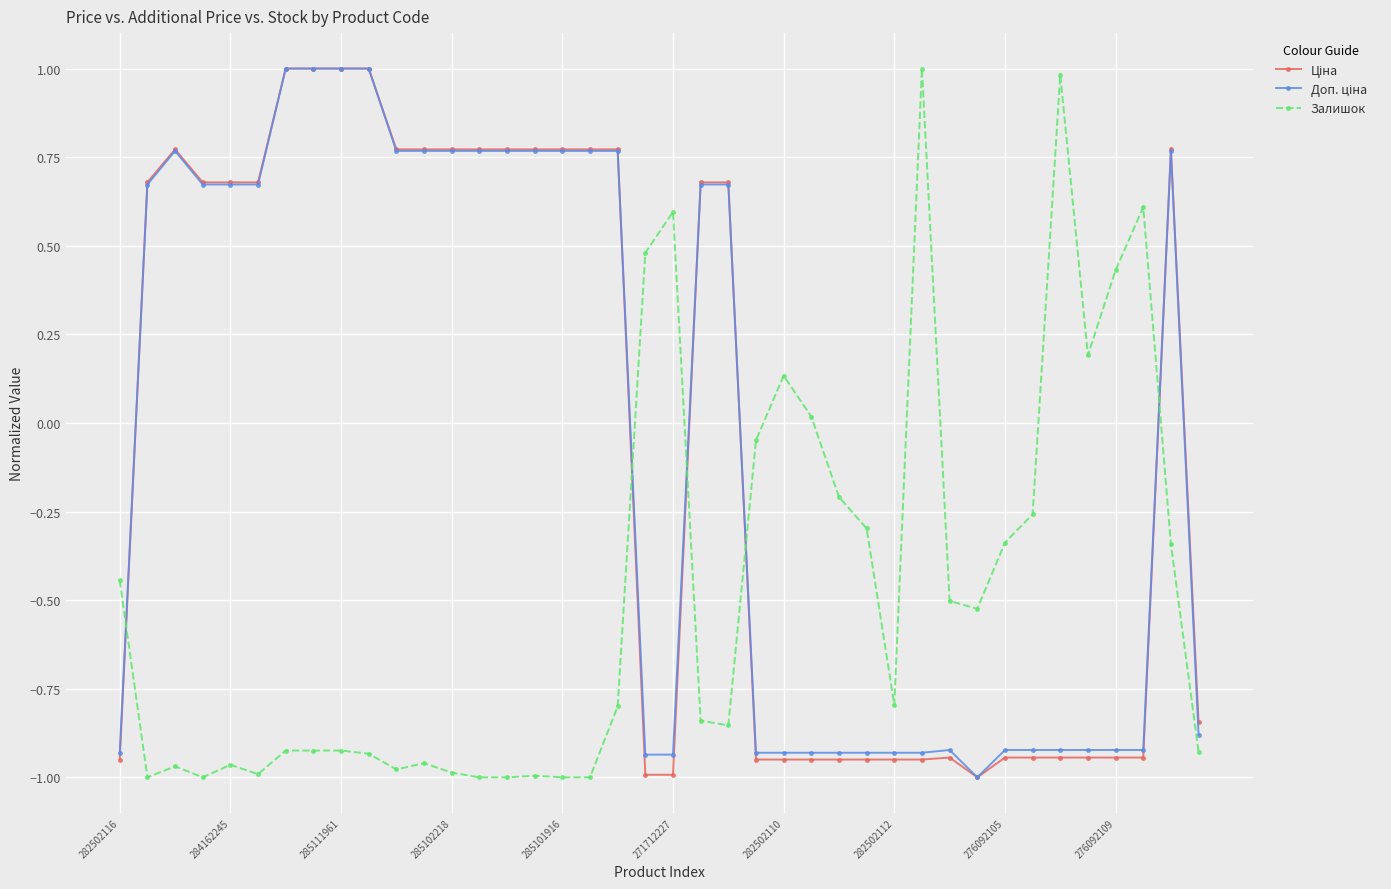

What is the greatest value displayed?

1.0